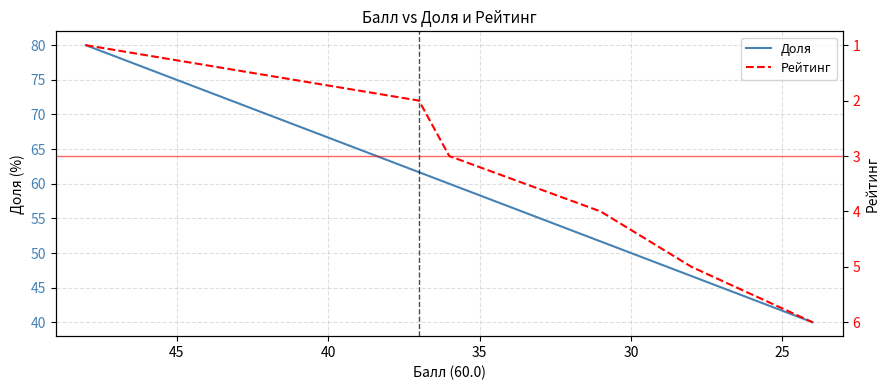

What are all the series names shown in the legend?

Доля, Рейтинг